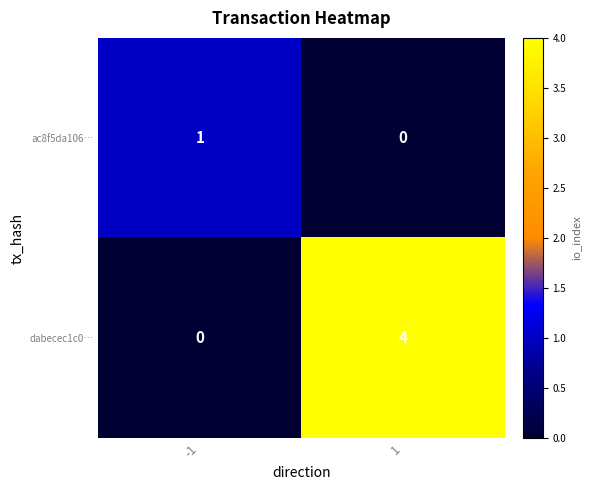

What is the maximum value shown in the chart?

4